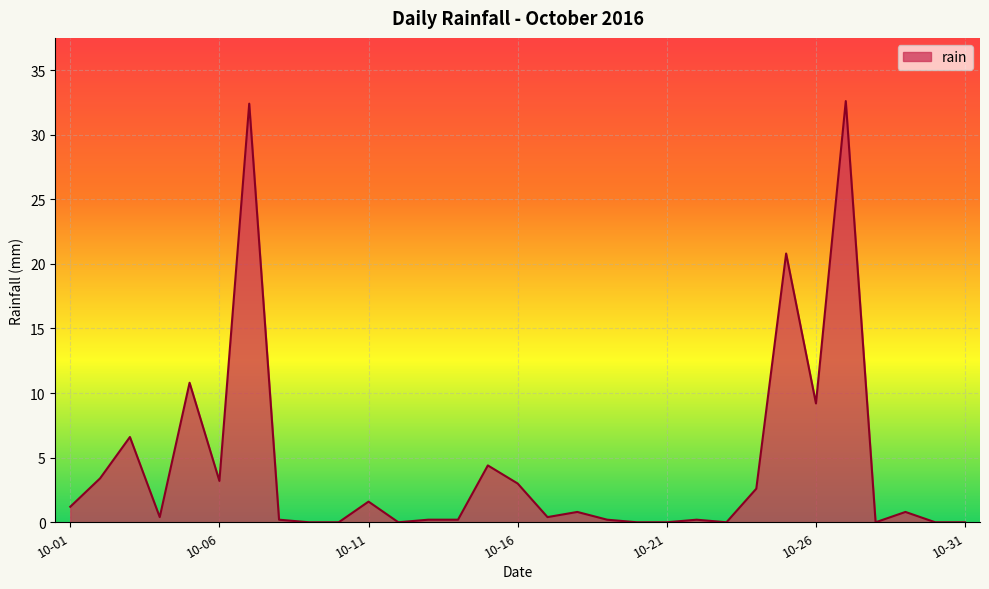

What is the sum of all values?

135.2